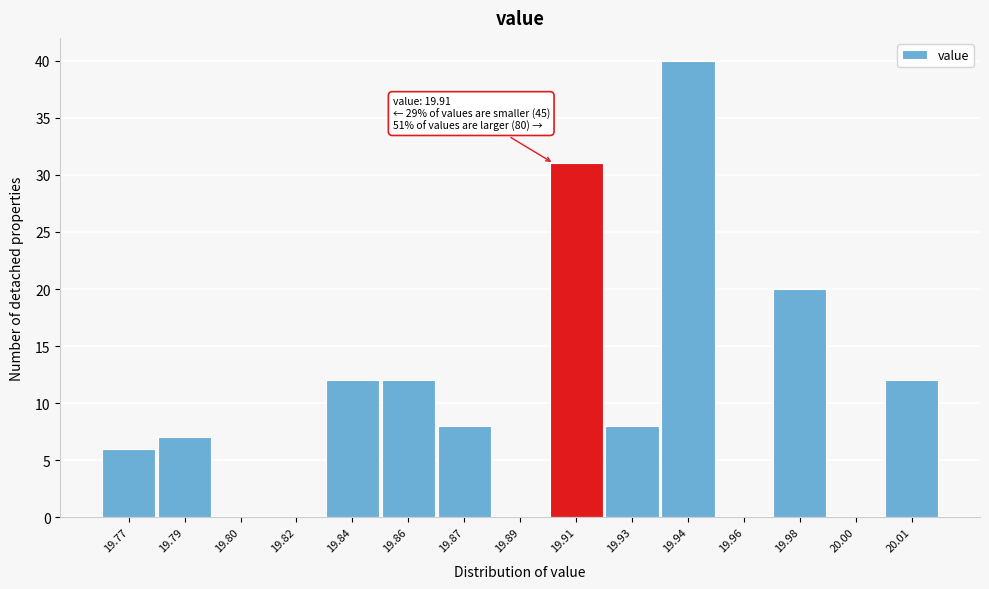

Reading right to left, list all the values displayed in this chart.

20.01=12	20.00=0	19.98=20	19.96=0	19.94=40	19.93=8	19.91=31	19.89=0	19.87=8	19.86=12	19.84=12	19.82=0	19.80=0	19.79=7	19.77=6